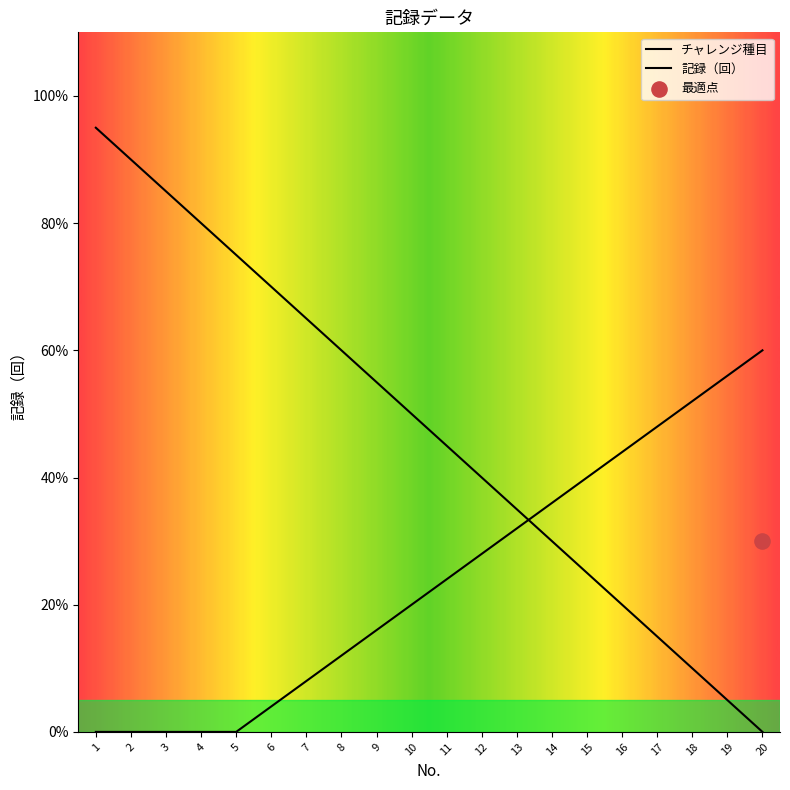

What is the ratio of the value at 12 to the value at 17?

2.7